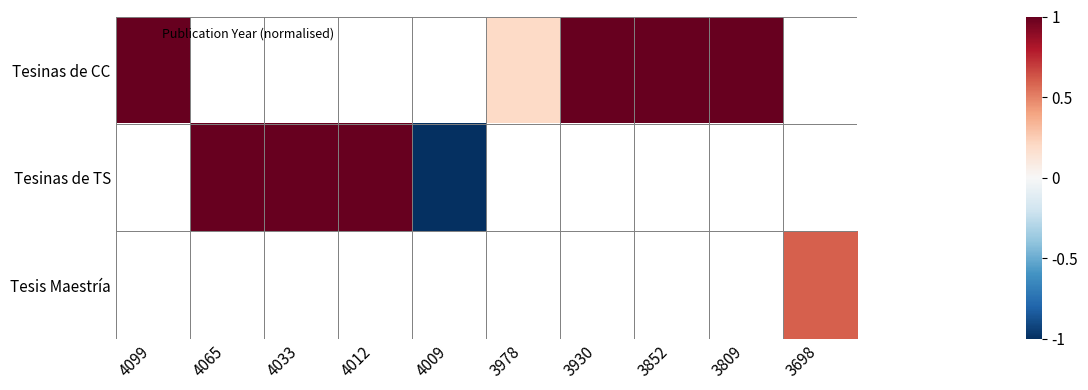

How many series are shown in this chart?

3